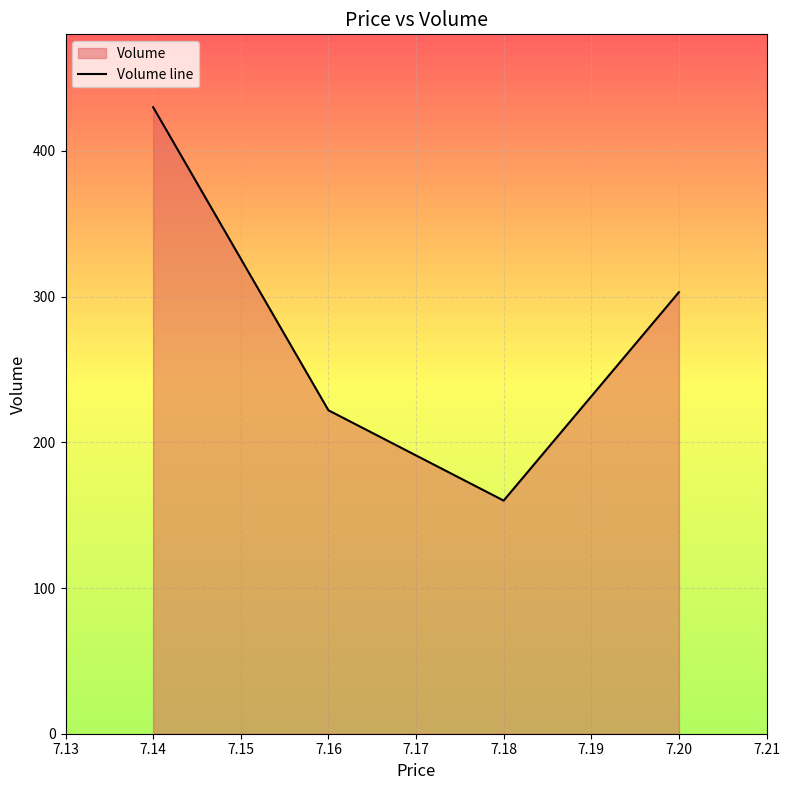

What is the average value?

279